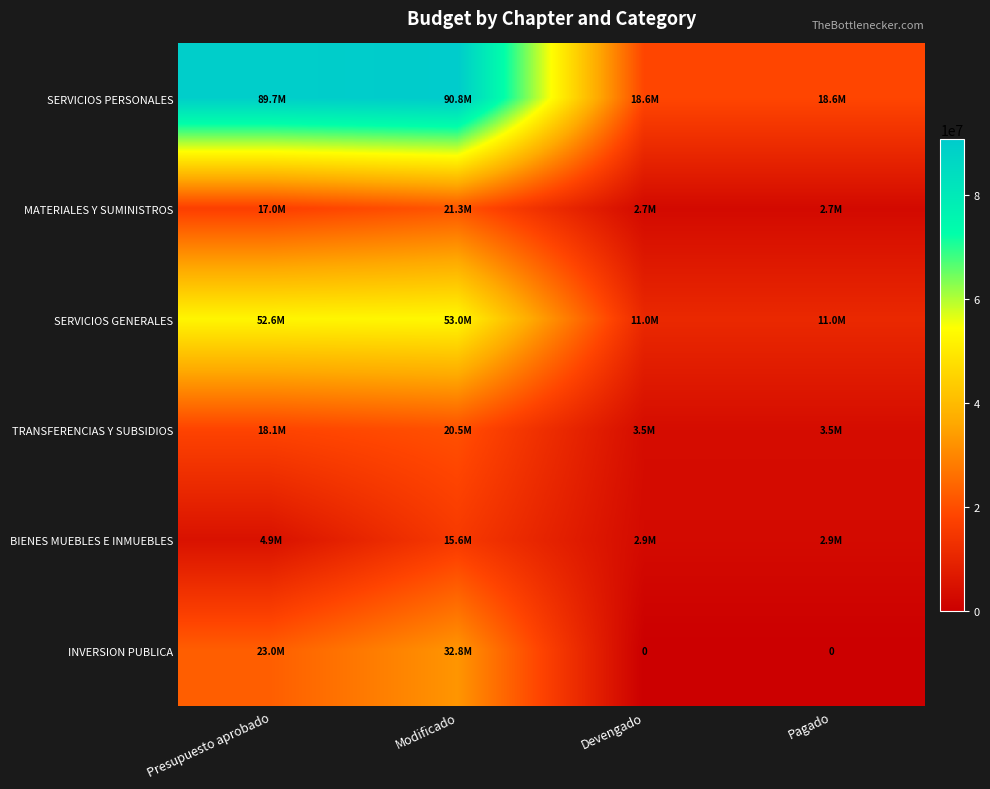

What is the average value of the SERVICIOS GENERALES series?

31901160.7